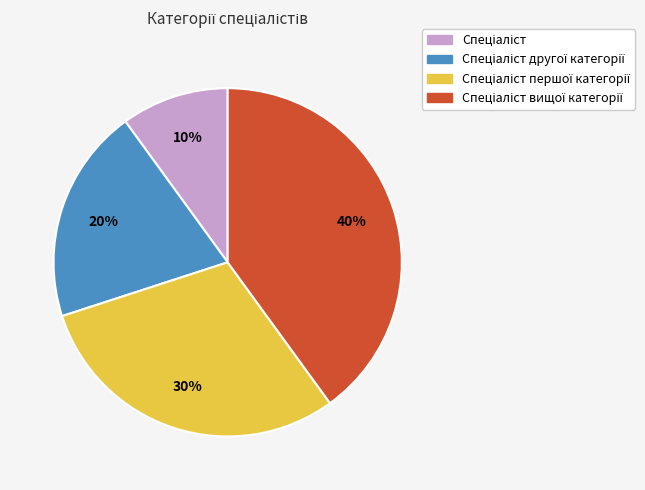

Count the number of slices in the pie.

4